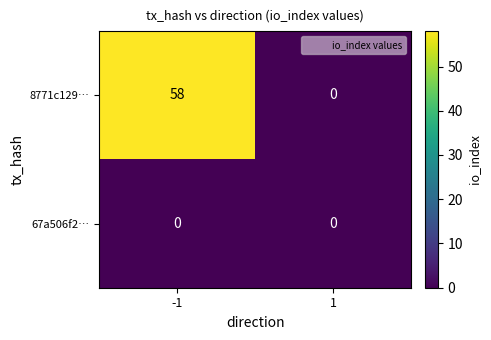

Between -1 and 1, which series saw the biggest shift?

8771c129…